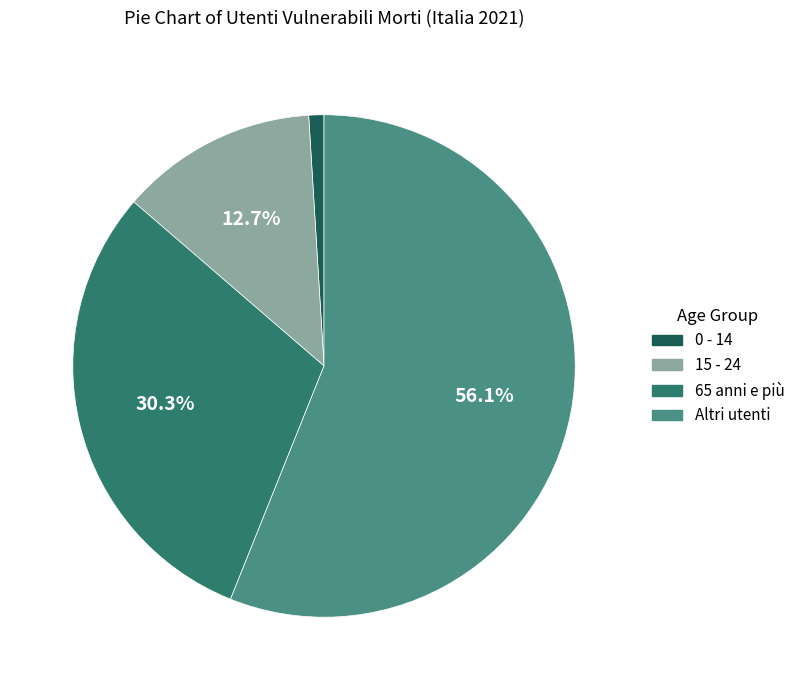

Which category has the biggest portion of the pie?

Altri utenti